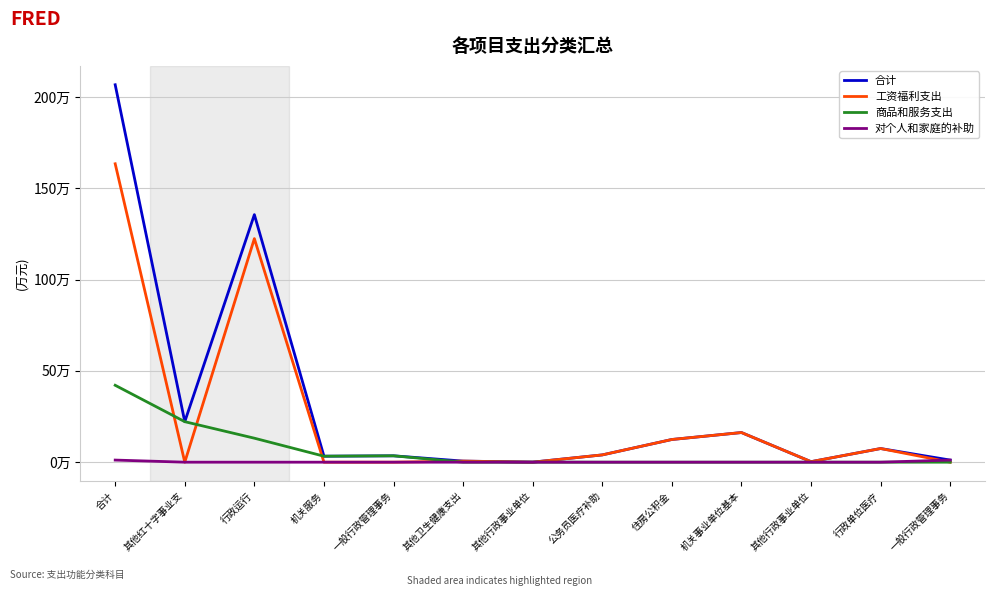

Is this an area chart (filled region under the line)?

No